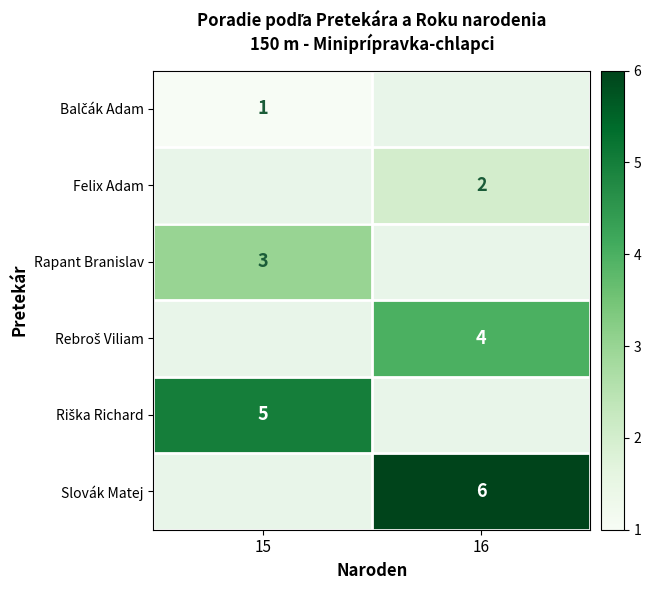

Is it true that Rapant Branislav equals 4 at 15?

False